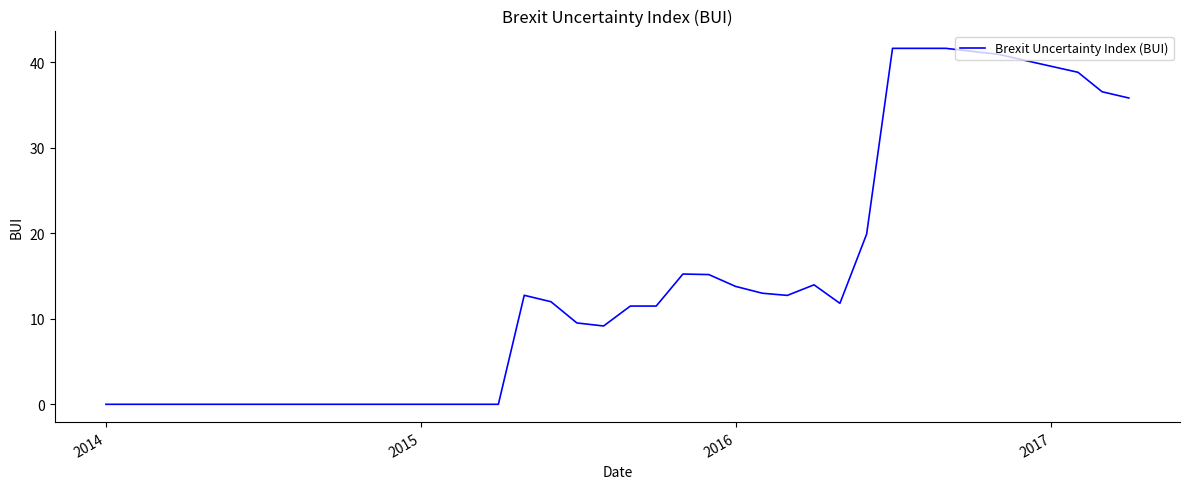

The value at 2016 is 8.3. True or false?

False